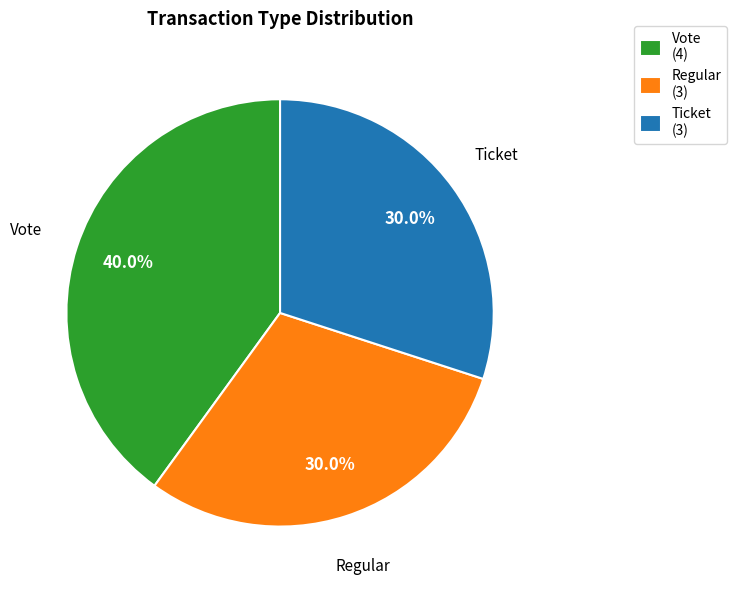

How many slices are in this pie chart?

3